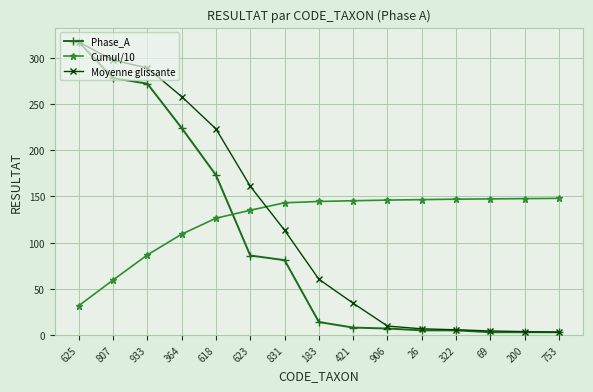

Between 364 and 69, which series saw the biggest shift?

Moyenne glissante